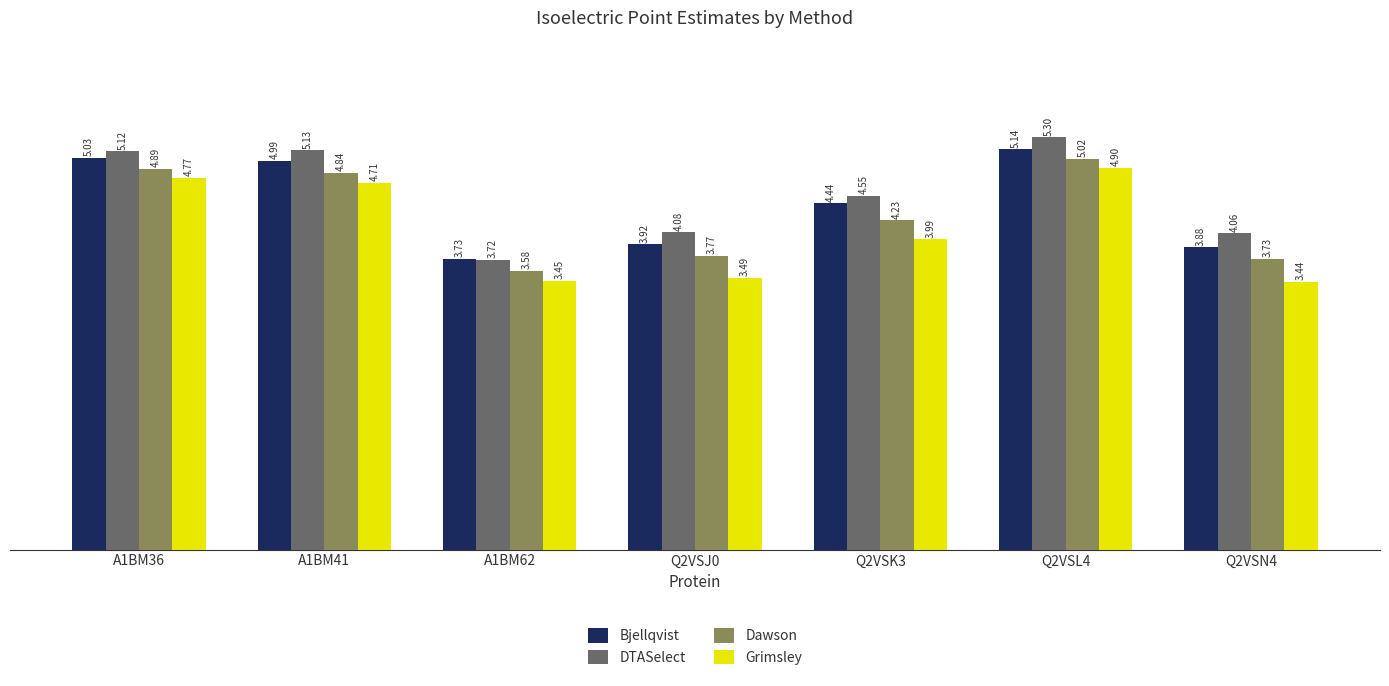

What position from the left is A1BM62?

3